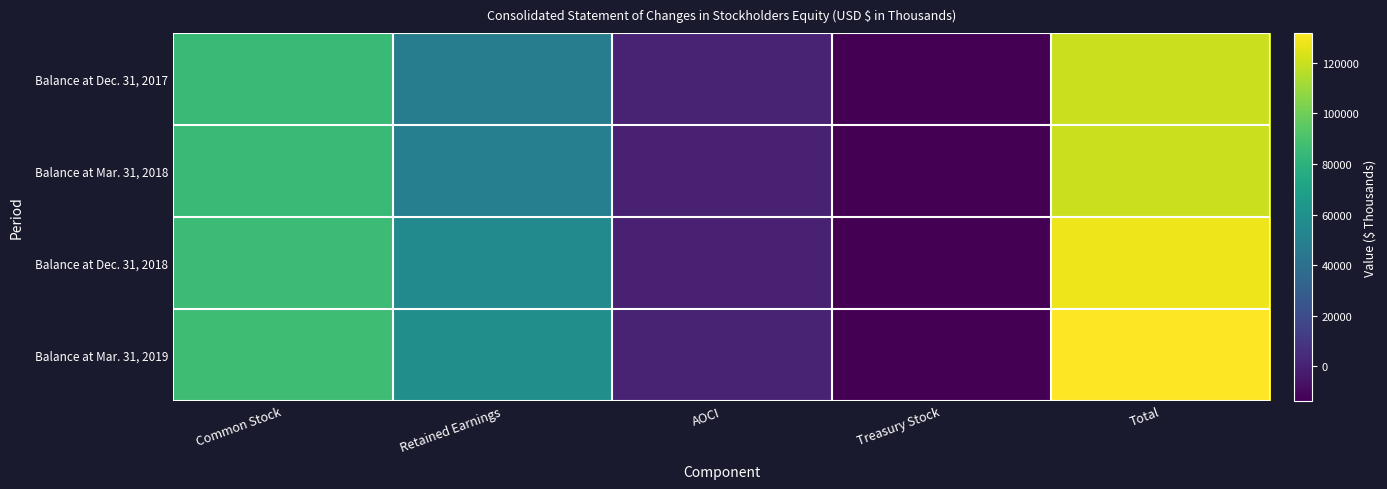

Reading left to right, list all the values displayed in this chart.

Balance at Dec. 31, 2017: Common Stock=84859	Retained Earnings=47431	AOCI=1091	Treasury Stock=-13518	Total=119863
Balance at Mar. 31, 2018: Common Stock=85116	Retained Earnings=48927	AOCI=-373	Treasury Stock=-13518	Total=120152
Balance at Dec. 31, 2018: Common Stock=85925	Retained Earnings=56037	AOCI=-154	Treasury Stock=-13518	Total=128290
Balance at Mar. 31, 2019: Common Stock=86437	Retained Earnings=58139	AOCI=641	Treasury Stock=-13518	Total=131699